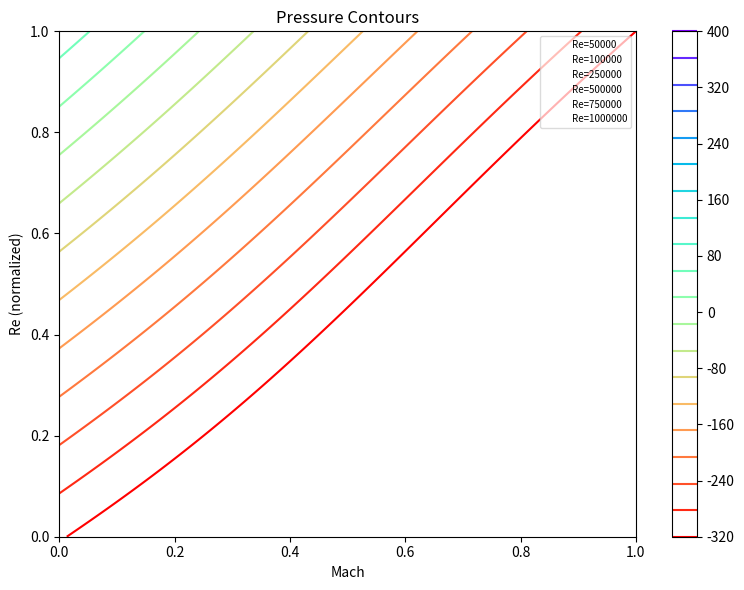

What is the total value across all series at 0.4?

0.5